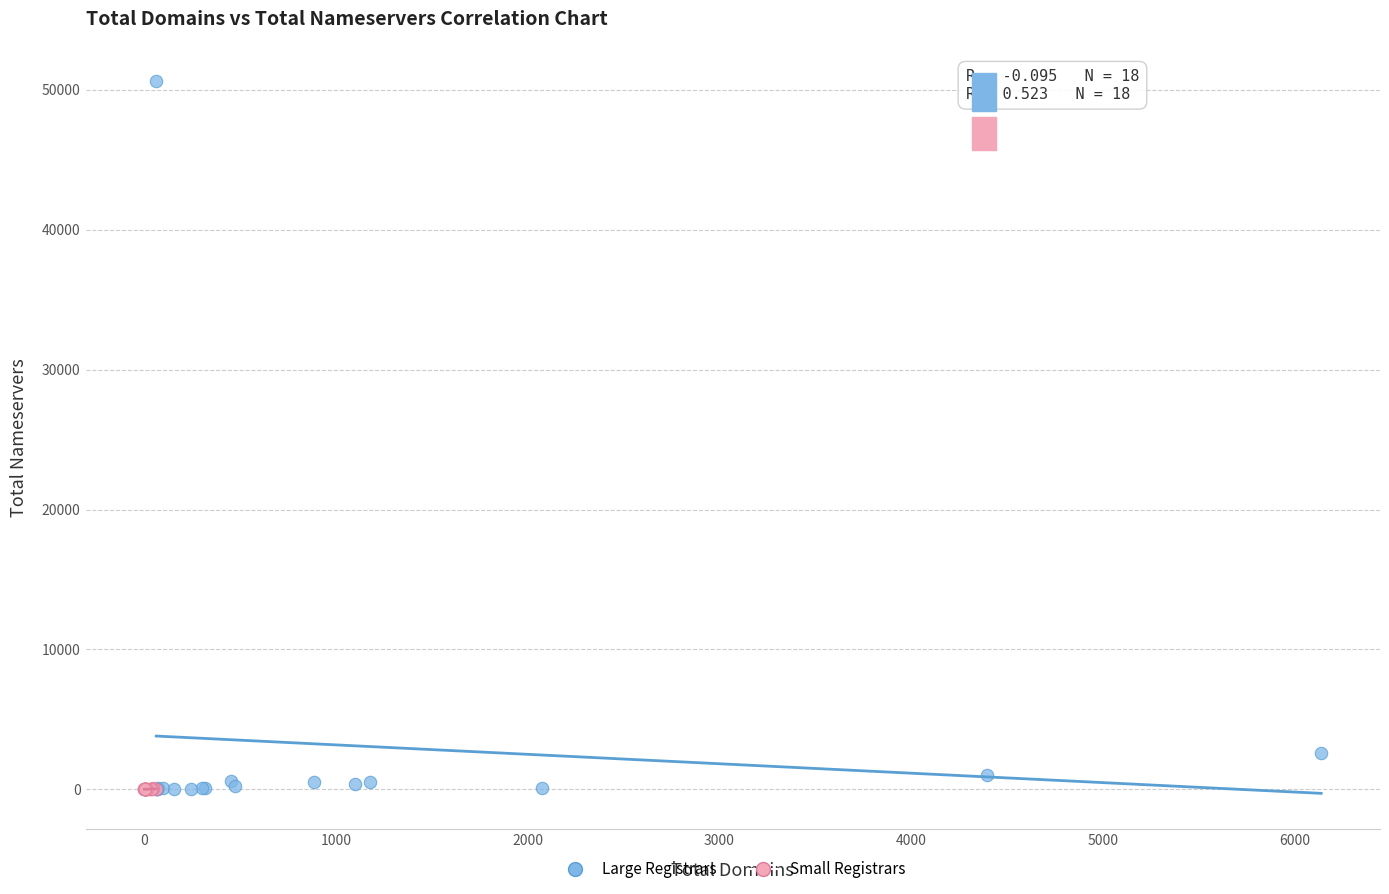

Which series has the largest Y range (max minus min)?

Large Registrars